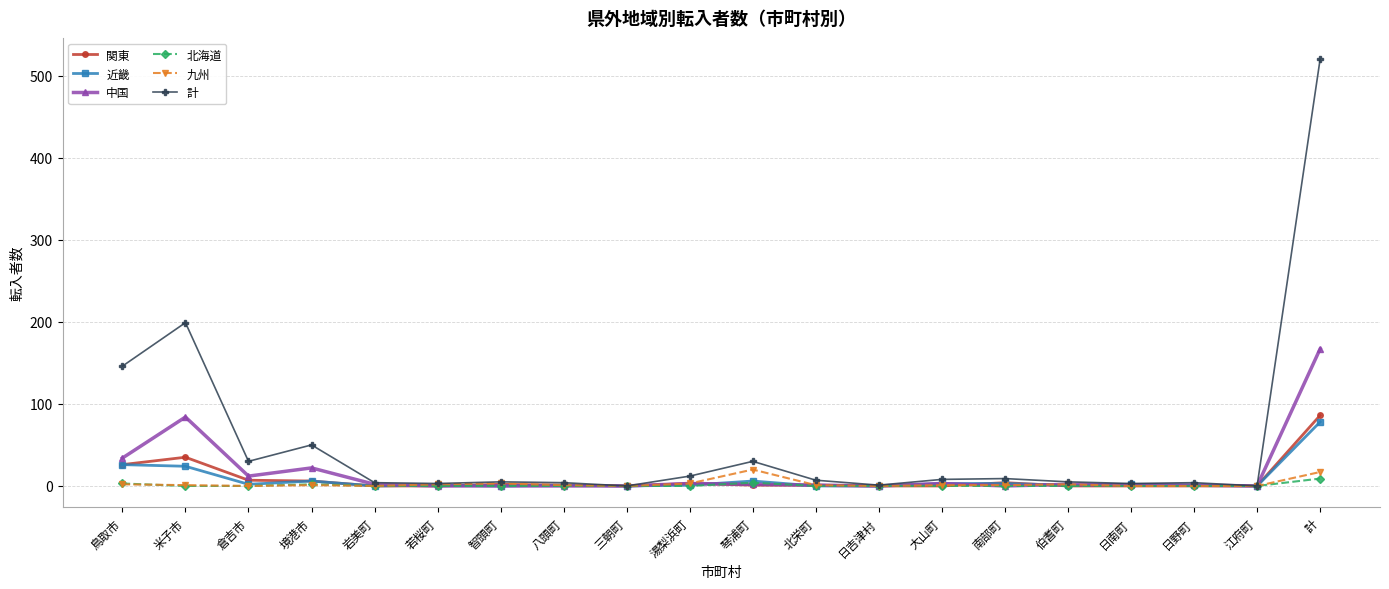

What is the label of the 5th point from the right?

伯耆町